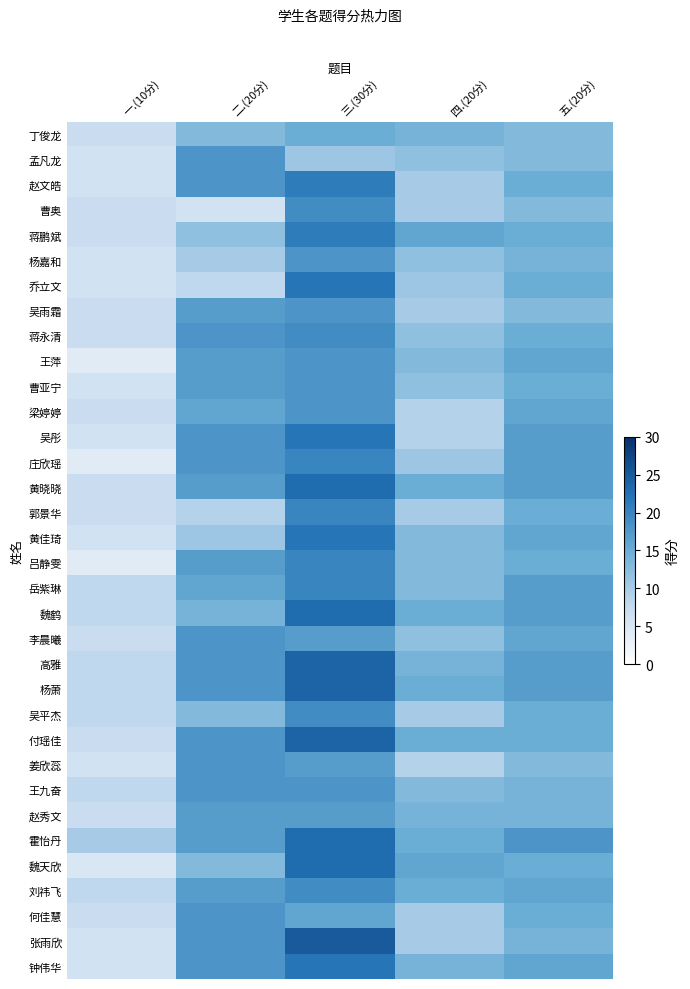

Which has a higher value, 二.(20分) or 四.(20分)?

四.(20分)